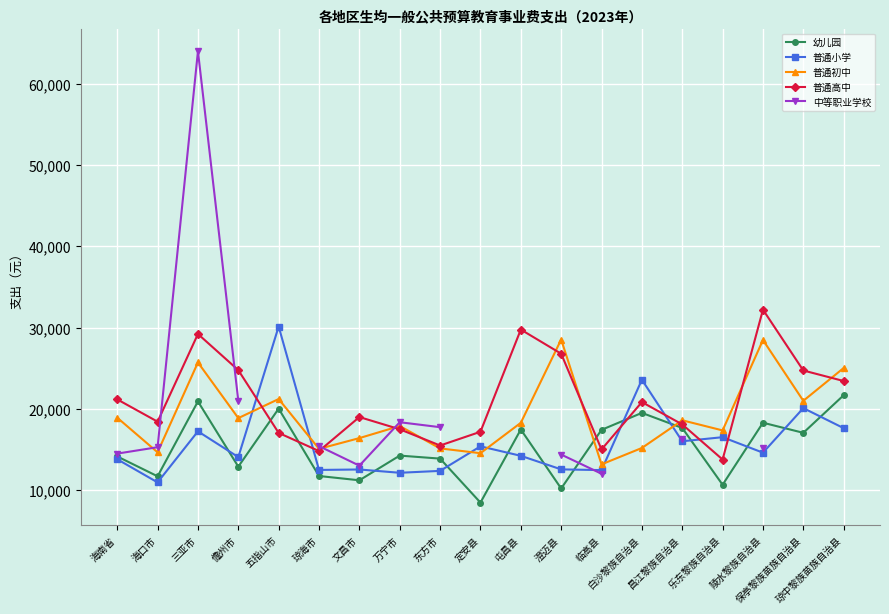

What is the sum of the 幼儿园 values at 昌江黎族自治县 and 陵水黎族自治县?

35960.8